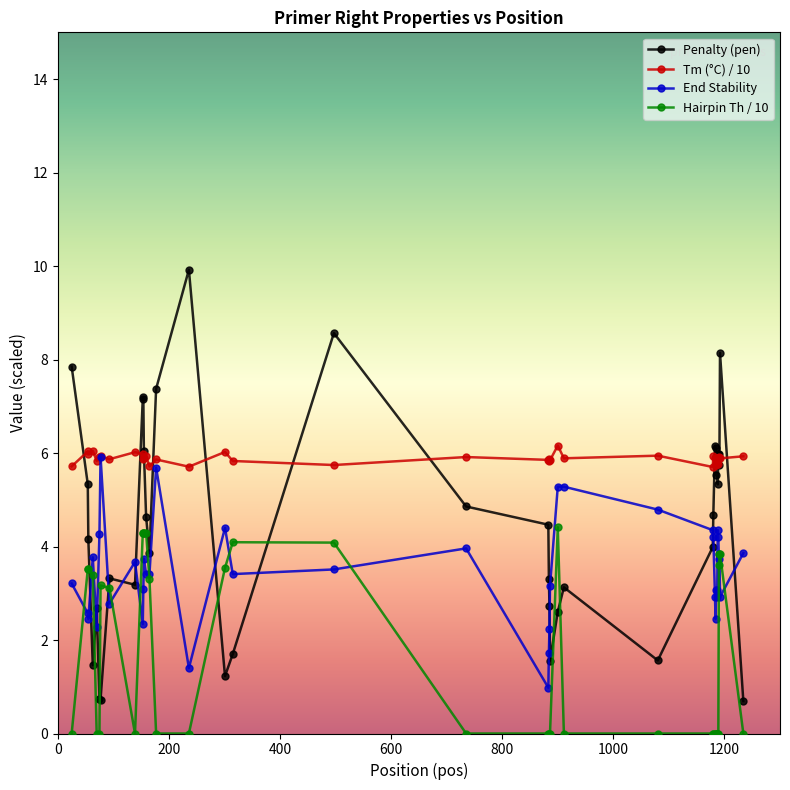

Which series has the largest total across all categories?

Tm (°C) / 10